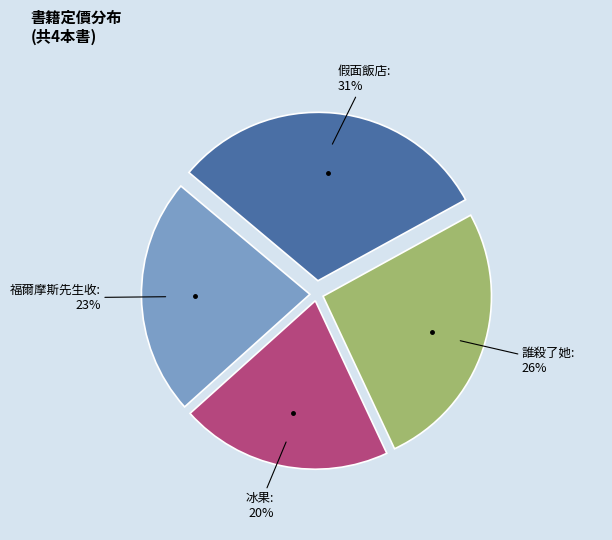

What percentage is the 假面飯店 slice, to the nearest percent?

31%